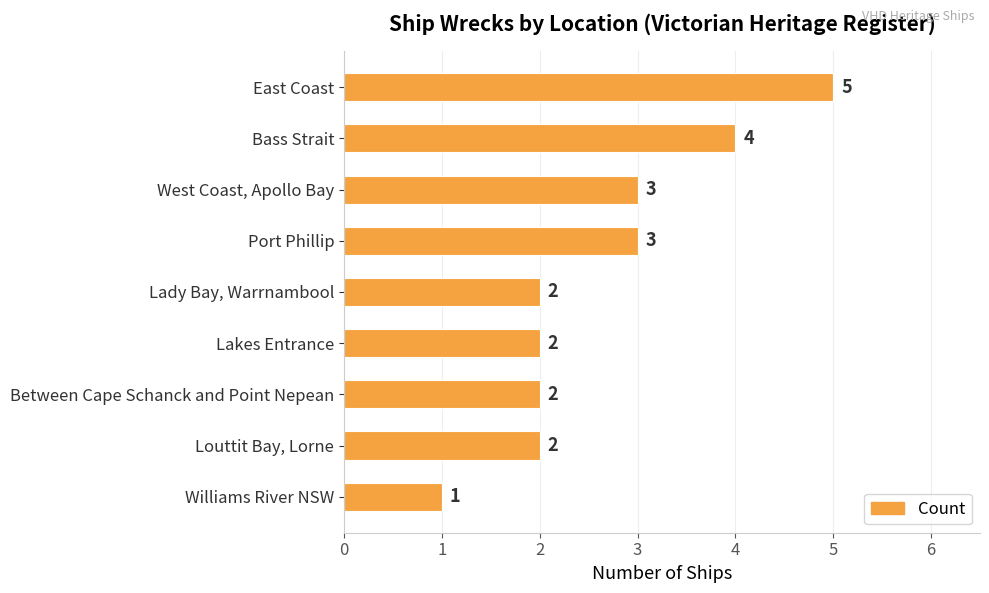

What is the greatest value displayed?

5